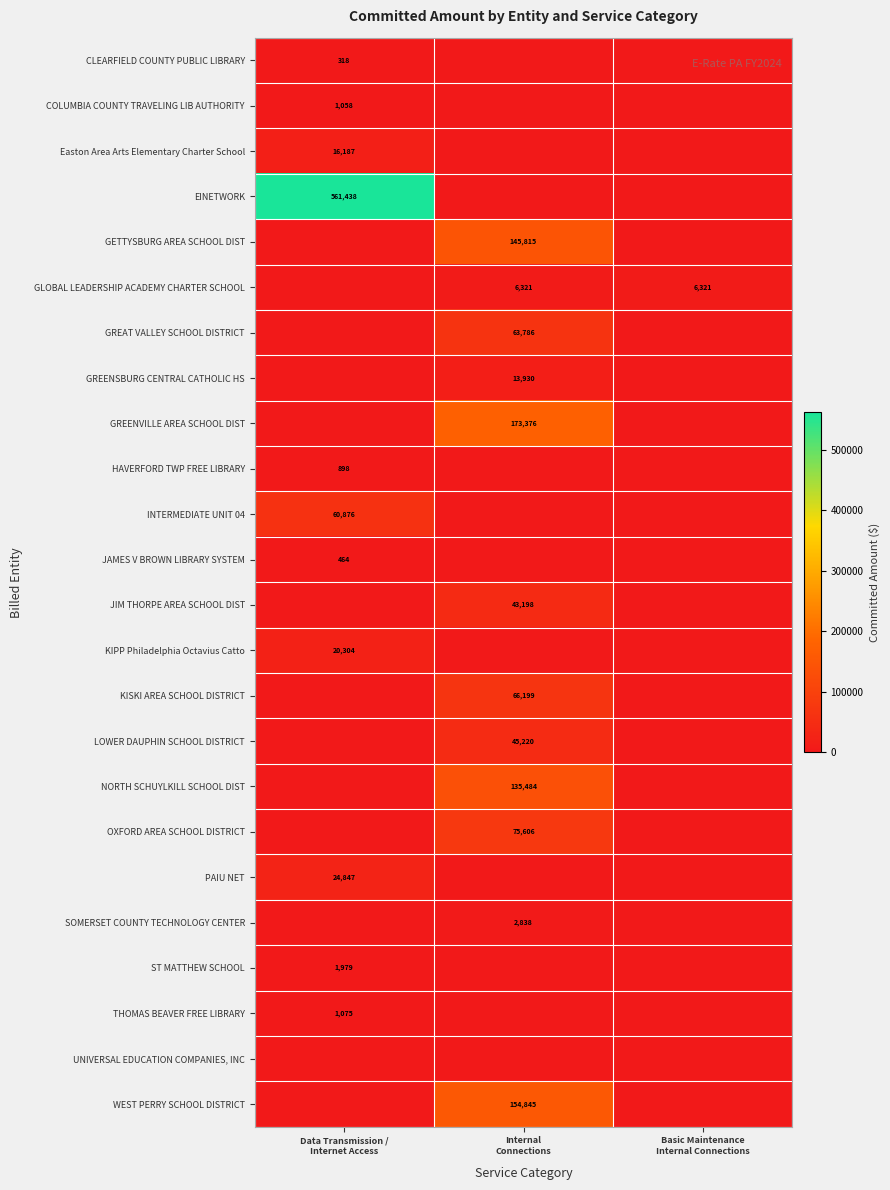

How many positive values does the COLUMBIA COUNTY TRAVELING LIB AUTHORITY series have?

1